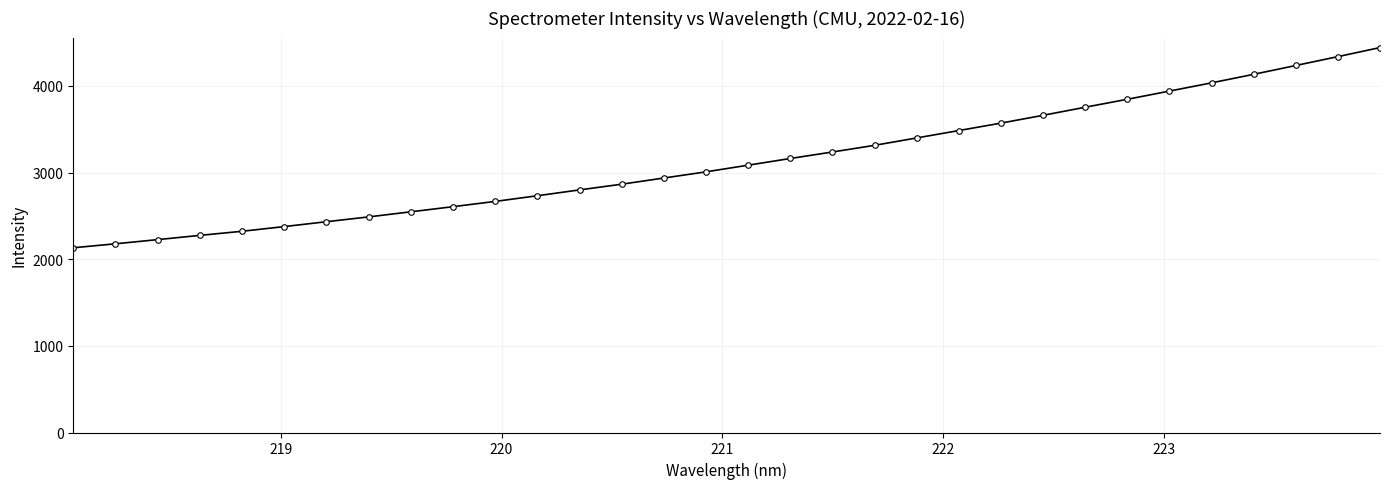

What is the value of the 10th point from the left?

2606.0